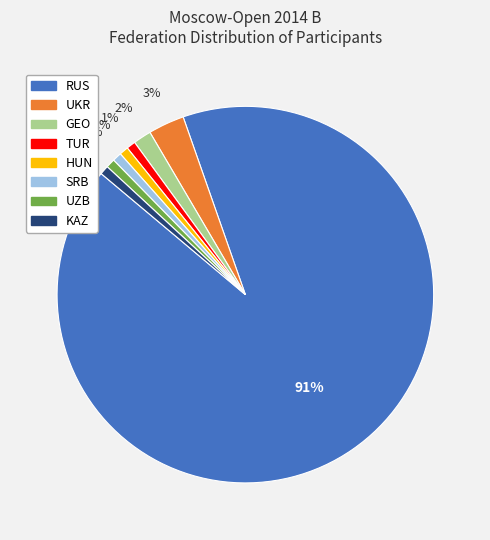

Is it true that SRB is 15% of the pie?

False